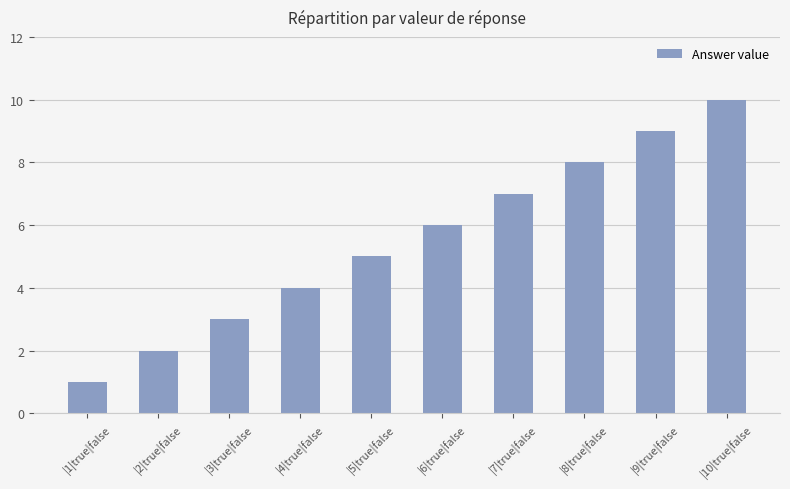

Is it true that the value at |9|true|false is 9?

True